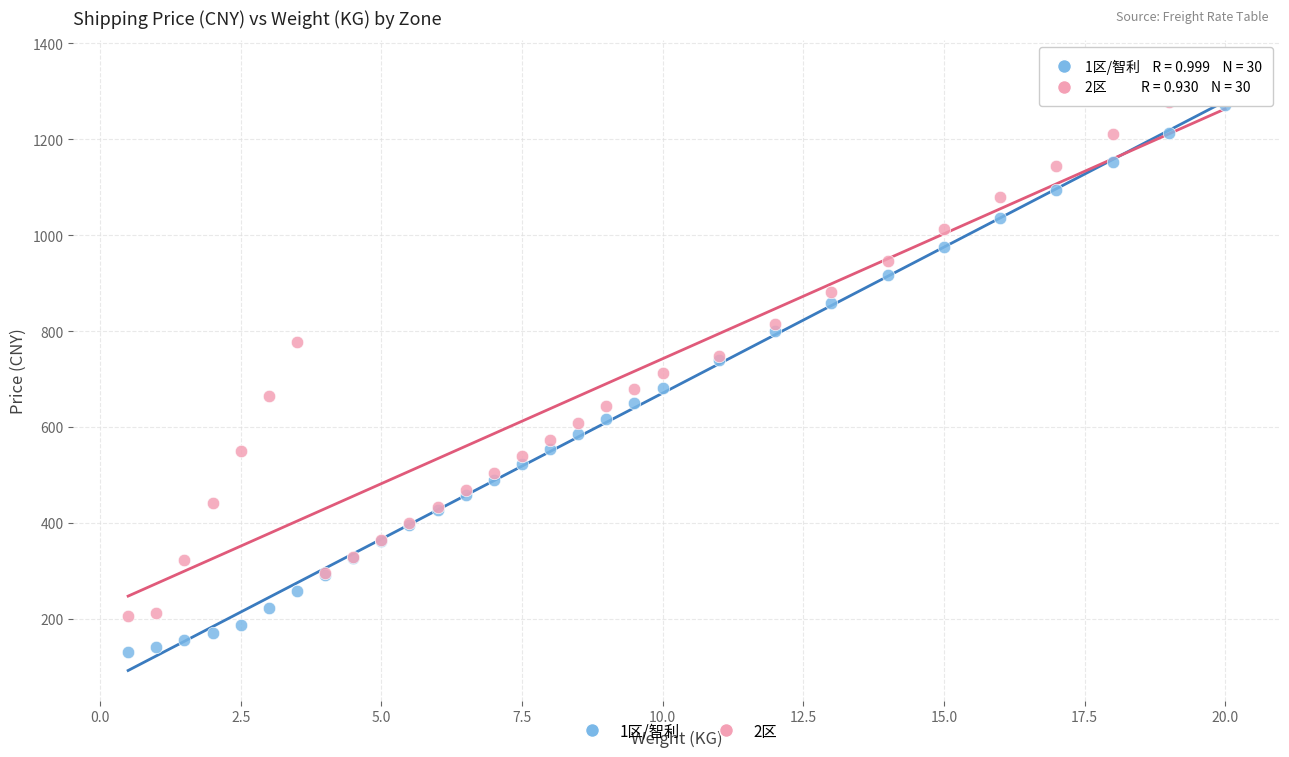

What is the X range (max minus min) for the scatter plot?

19.5